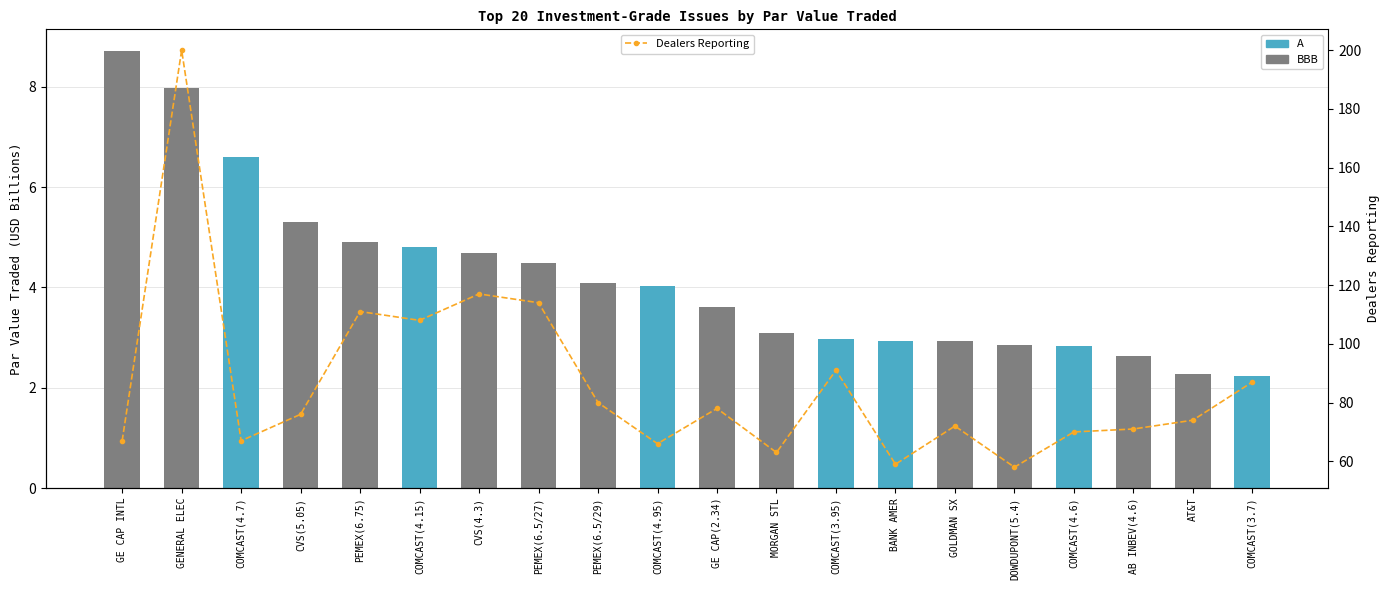

Where is Dealers Reporting nearest to the value 129?

CVS(4.3)